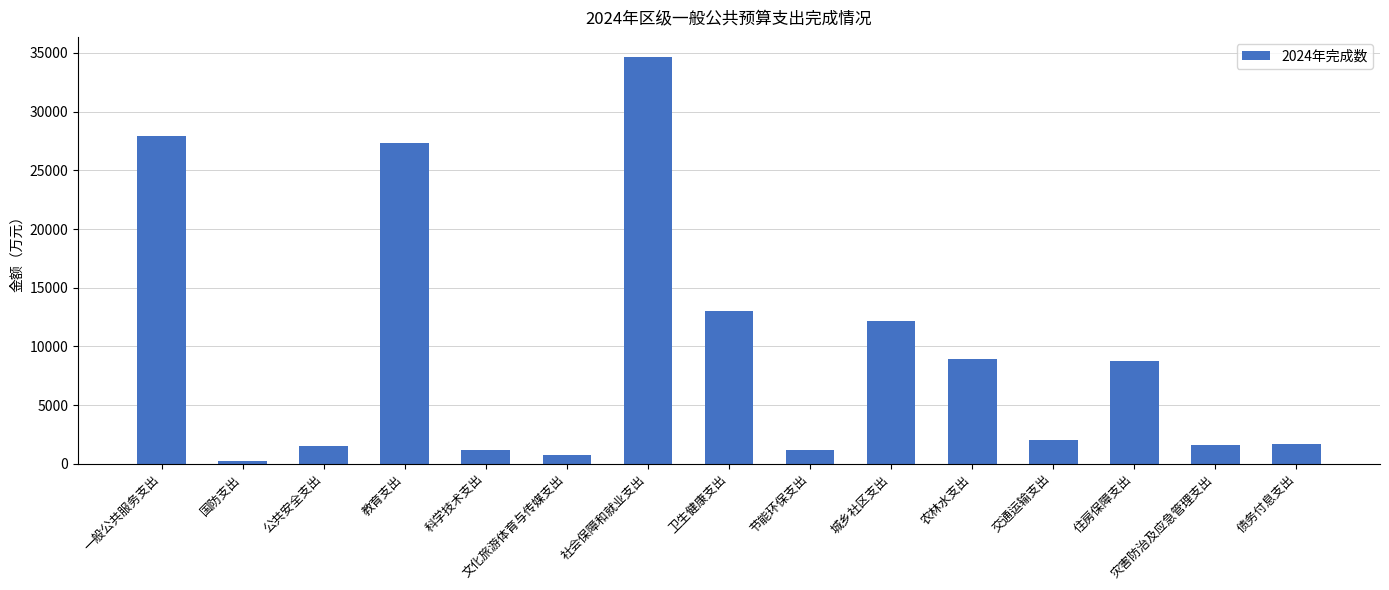

Approximately how many times larger is the value at 国防支出 compared to 节能环保支出?

0.2